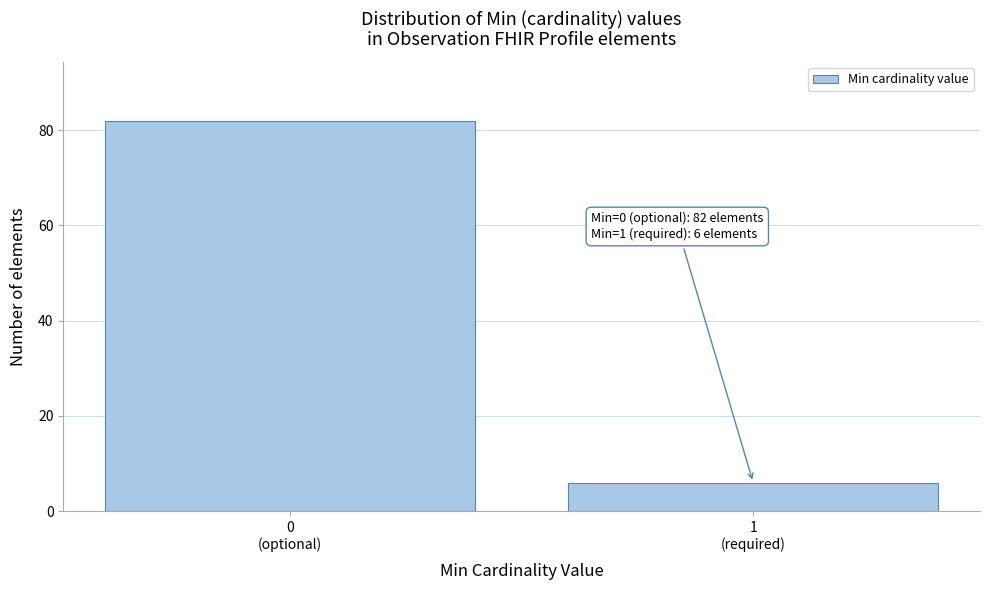

Reading left to right, transcribe all the data shown in this chart.

82	6